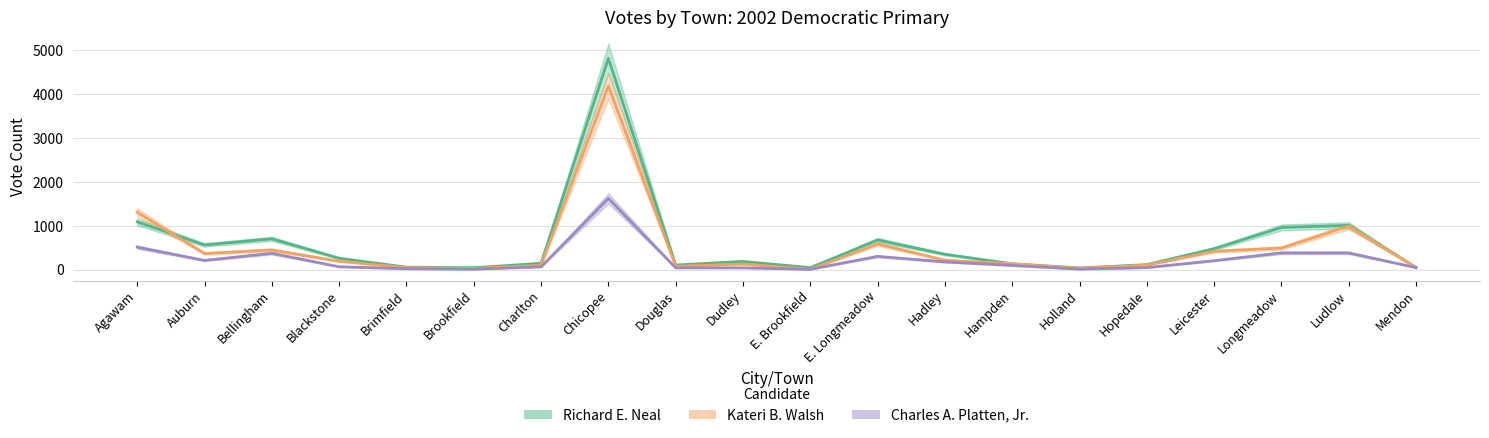

Where does the Richard E. Neal series first go above 266?

Agawam